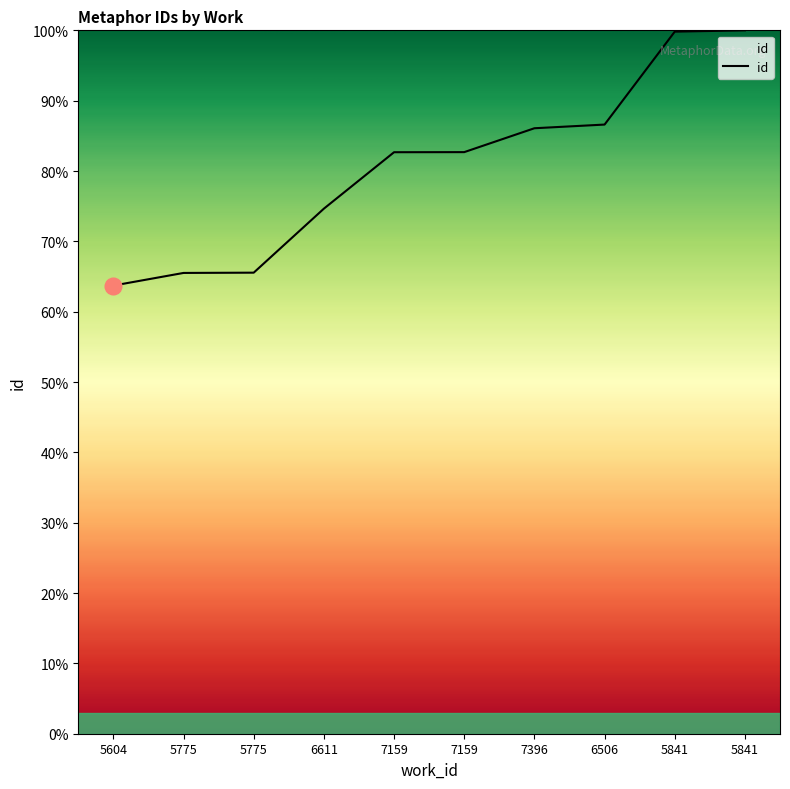

The chart shows a value of 82.7 at 7159. True or false?

True